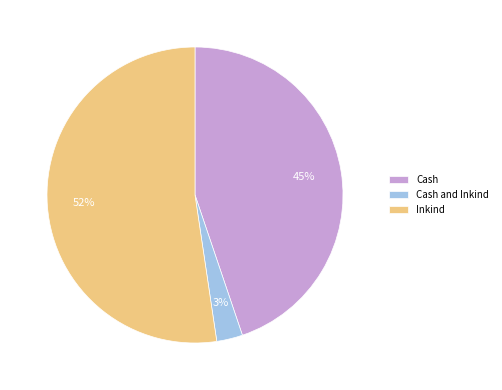

True or false: Cash accounts for 45% of the total.

True